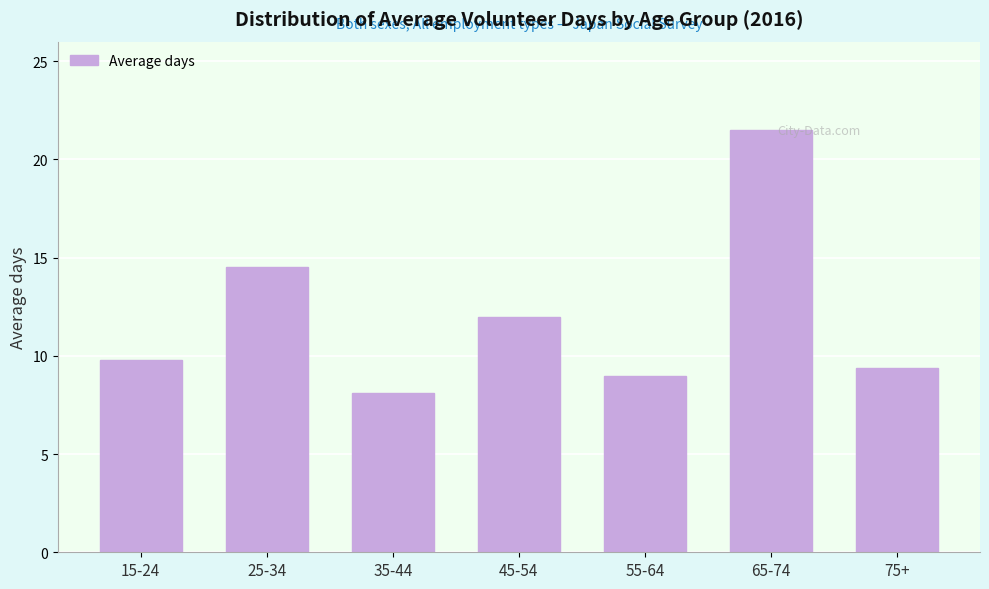

Reading left to right, list all the values displayed in this chart.

15-24=9.8	25-34=14.5	35-44=8.1	45-54=12.0	55-64=9.0	65-74=21.5	75+=9.4